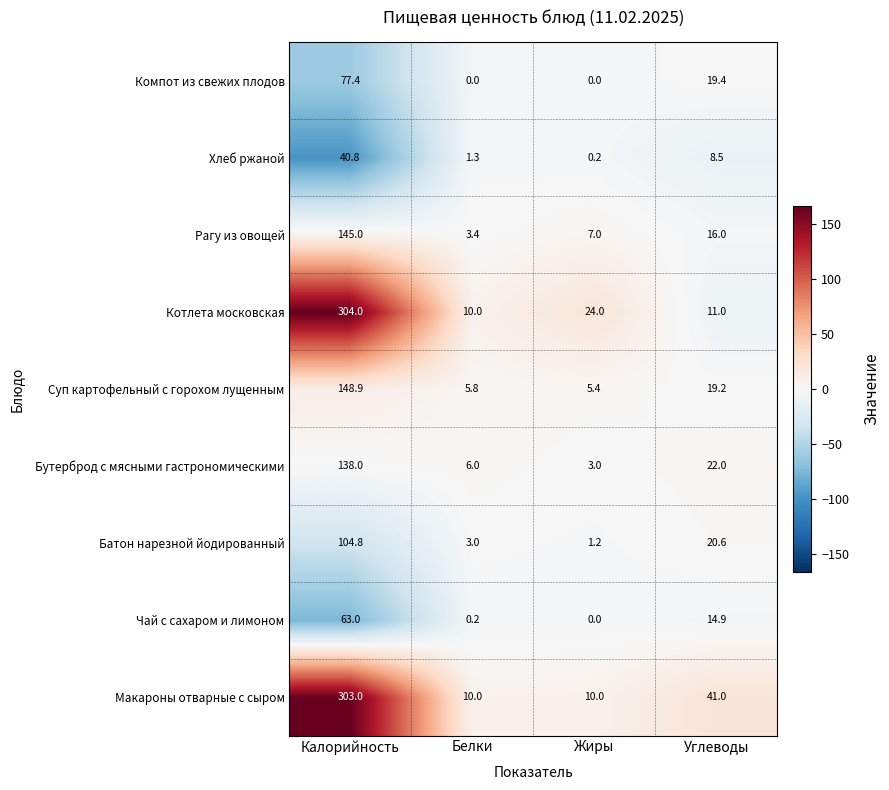

What is the maximum value for Батон нарезной йодированный?

104.8